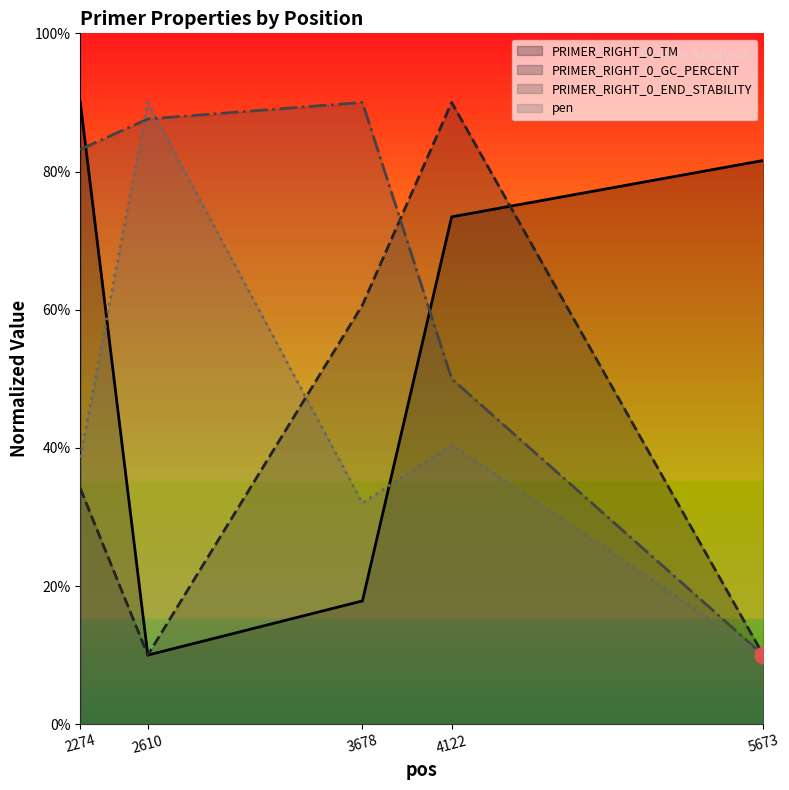

How many distinct data groups are displayed?

4